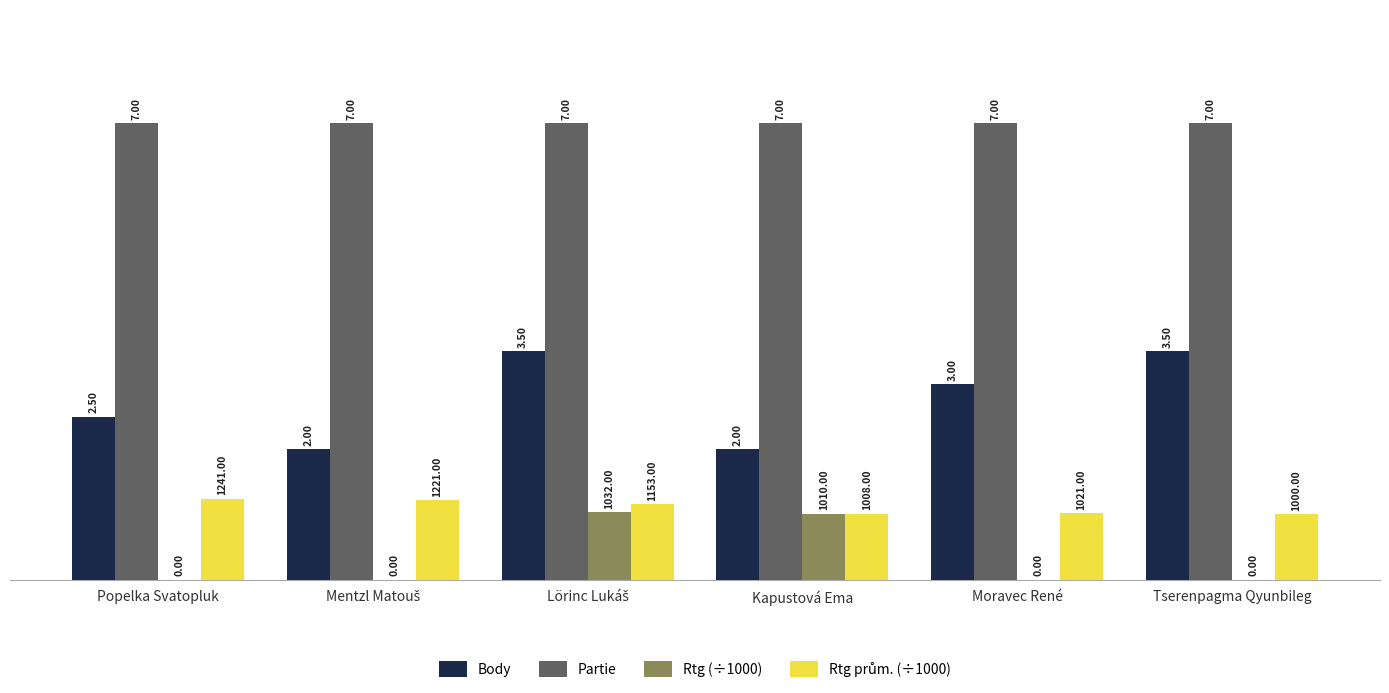

The value of Rtg (÷1000) at Kapustová Ema is 0.4. True or false?

False